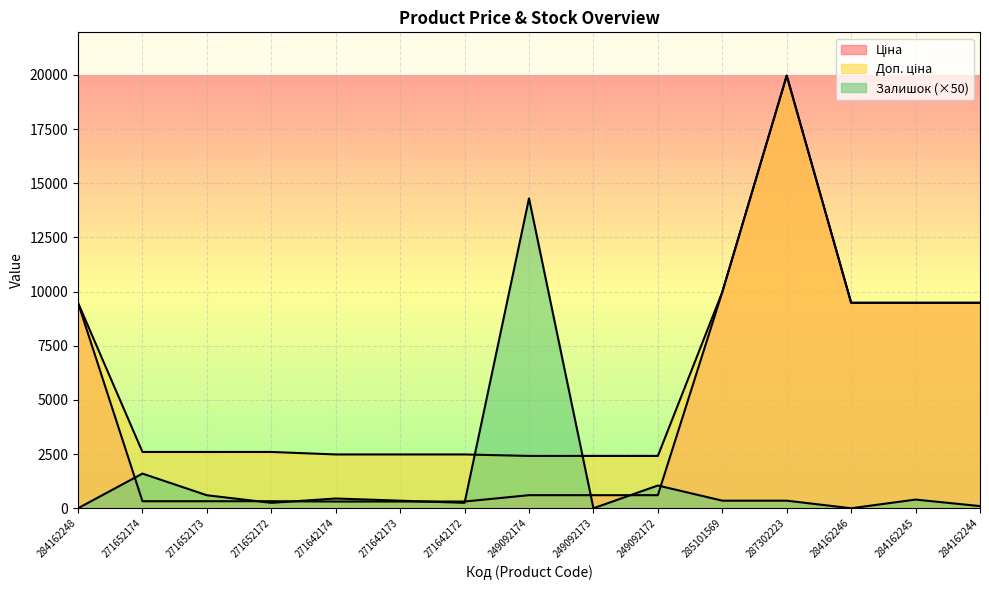

Reading left to right, list all the values displayed in this chart.

Ціна: 9480.1	324.8	324.8	324.8	310.3	310.3	310.3	603.7	603.7	603.7	9975.0	19964.2	9480.1	9480.1	9480.1
Доп. ціна: 9480.1	2598.3	2598.3	2598.3	2482.4	2482.4	2482.4	2414.8	2414.8	2414.8	9975.0	19964.2	9480.1	9480.1	9480.1
Залишок: 0.0	1600.0	600.0	250.0	450.0	350.0	250.0	14300.0	0.0	1050.0	350.0	350.0	0.0	400.0	100.0